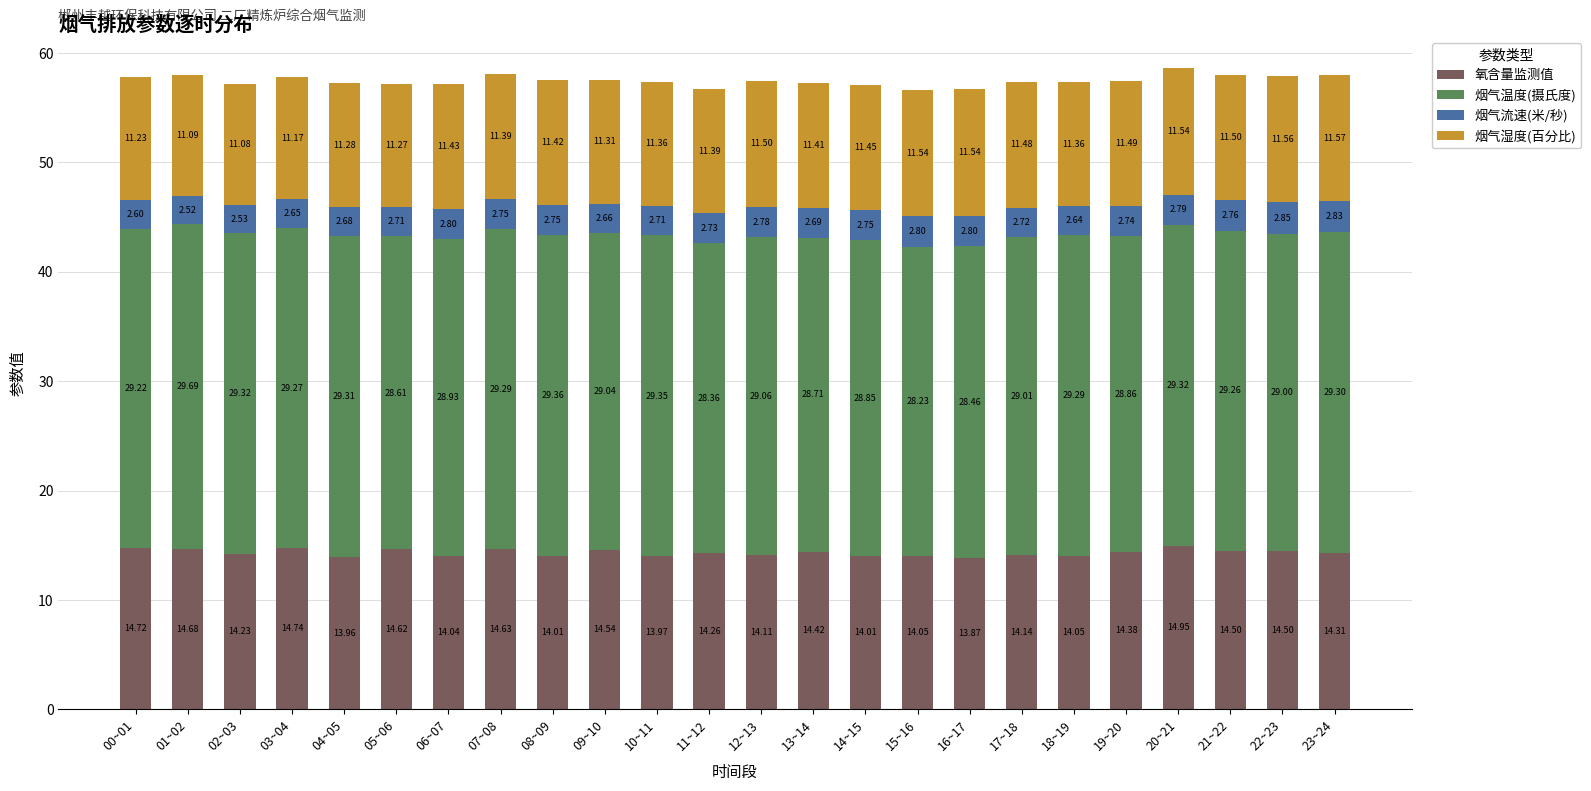

What is the difference between the 氧含量监测值 values at 04~05 and 11~12?

0.3